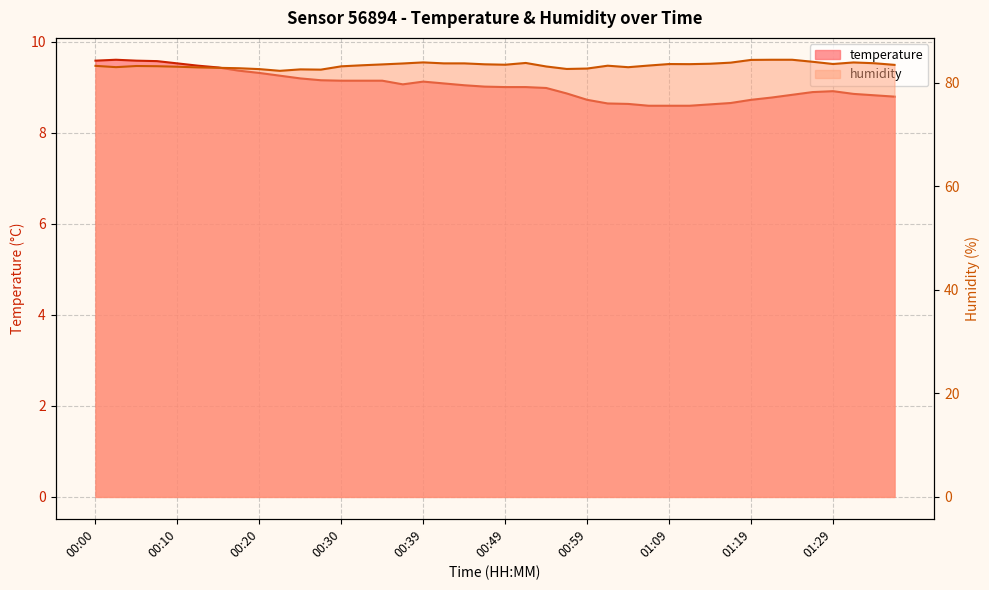

How many interior local valleys does the temperature series have?

1